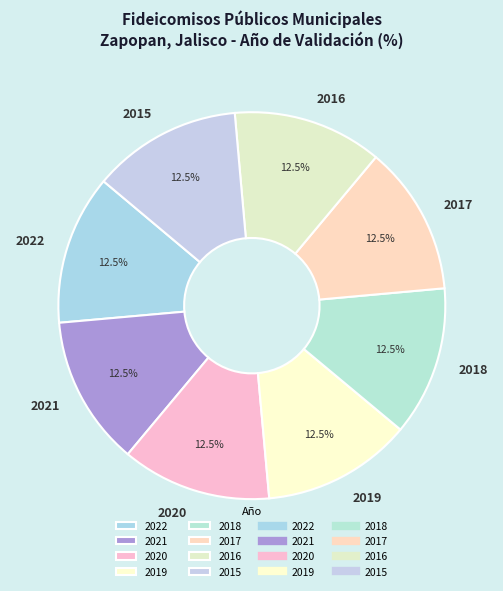

Approximately how many times larger is the value at 2019 compared to 2017?

1.0